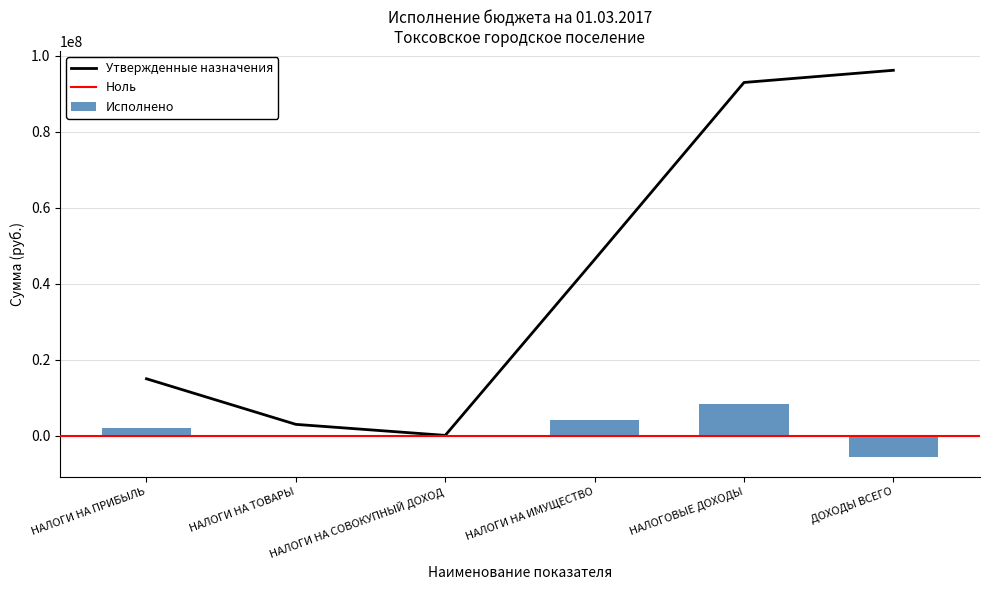

What position from the left is НАЛОГОВЫЕ ДОХОДЫ?

5